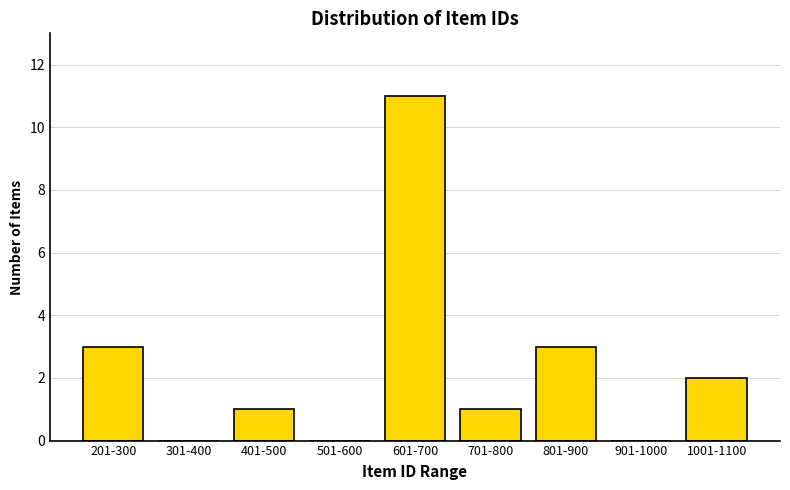

Reading left to right, transcribe all the data shown in this chart.

201-300=3	301-400=0	401-500=1	501-600=0	601-700=11	701-800=1	801-900=3	901-1000=0	1001-1100=2